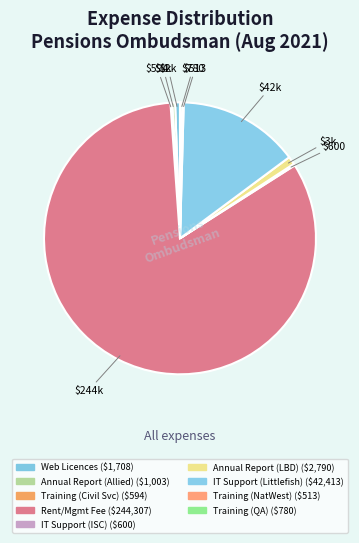

How many segments does this pie chart have?

9